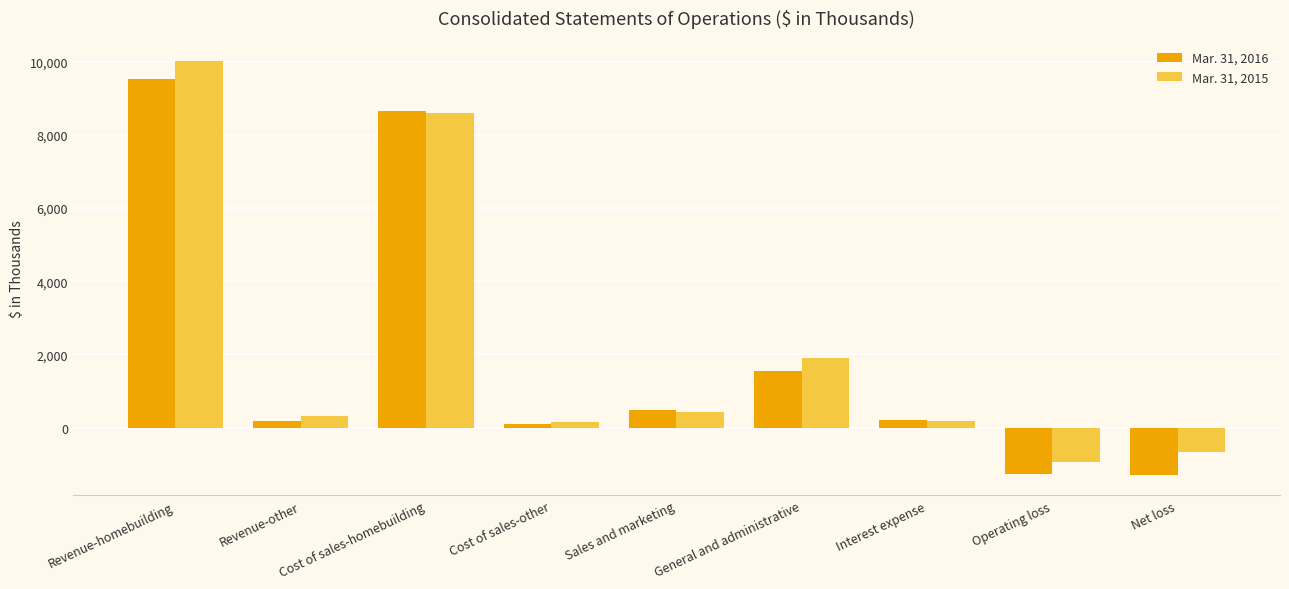

What is the difference between the highest and lowest values at Operating loss?

341